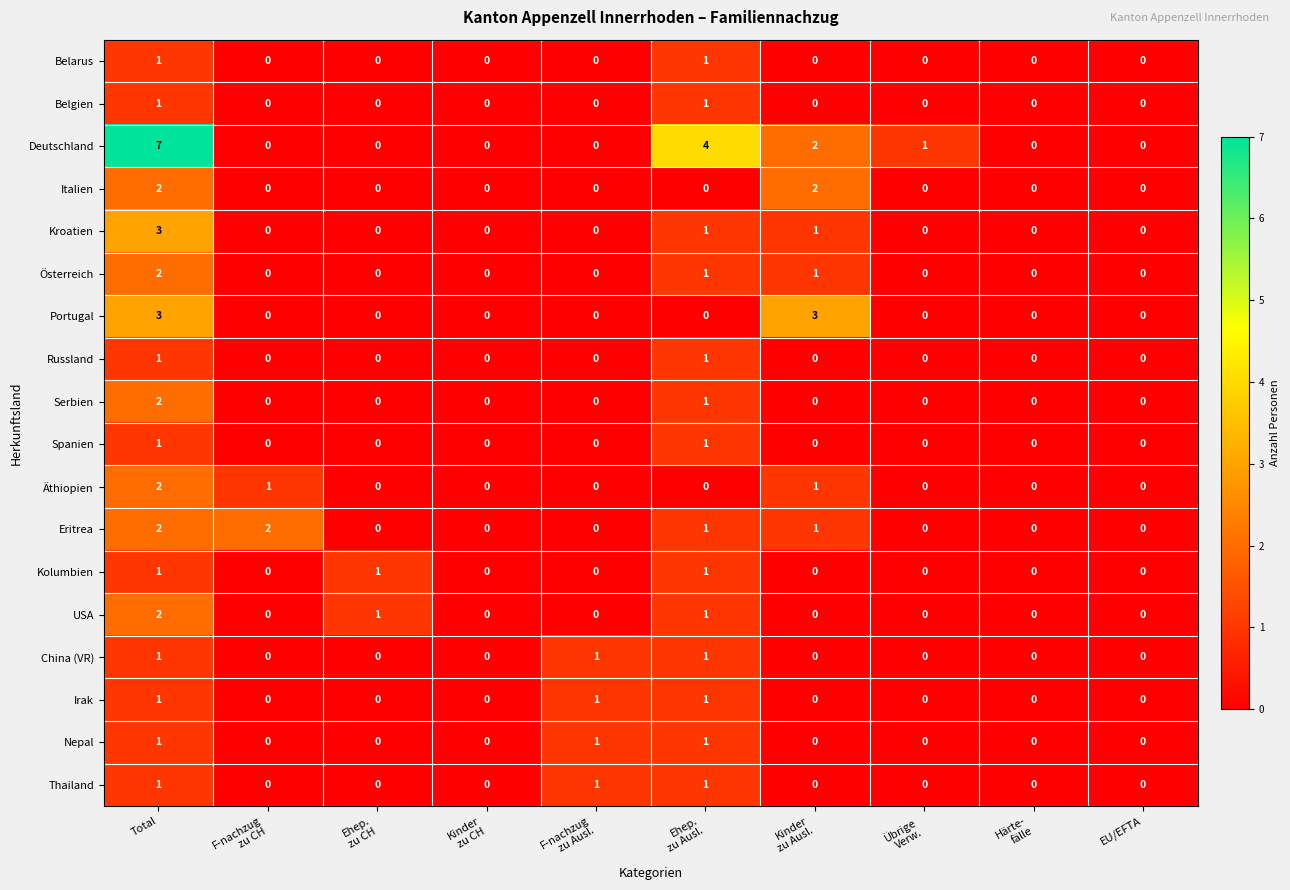

Is it true that Eritrea equals 1 at Total?

False